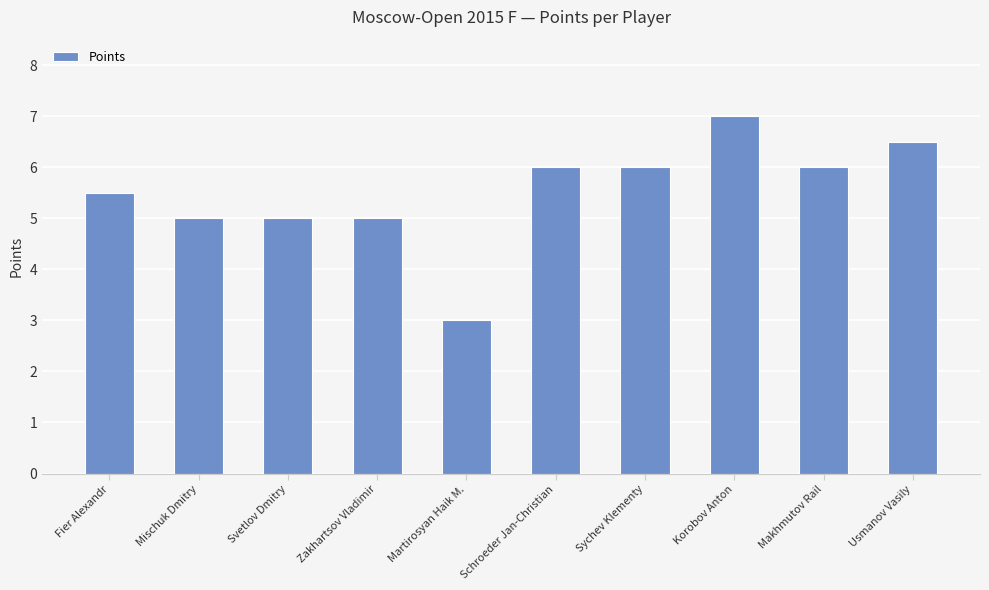

What is the ratio of the value at Fier Alexandr to the value at Schroeder Jan-Christian?

0.9